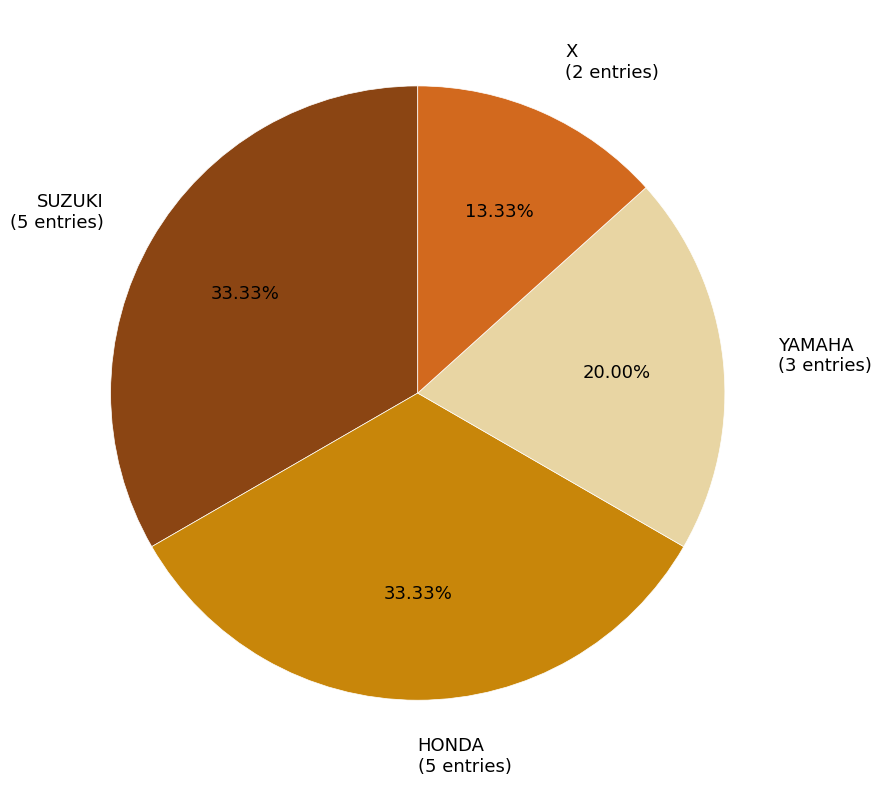

True or false: SUZUKI accounts for 26% of the total.

False